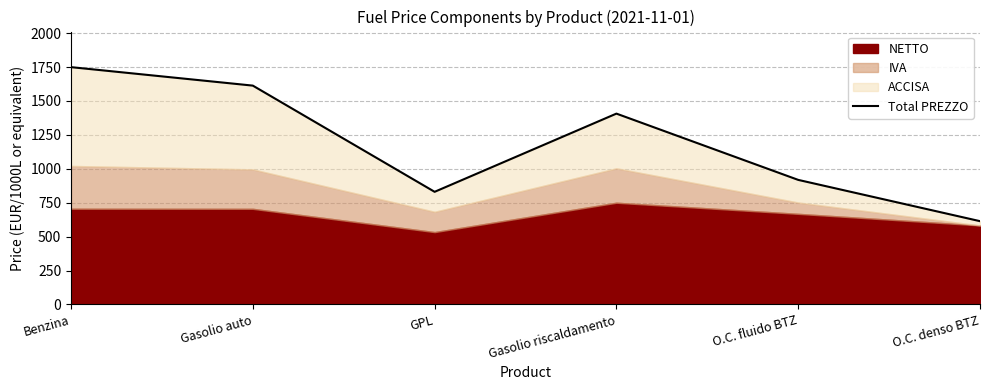

What position from the left is Gasolio auto?

2